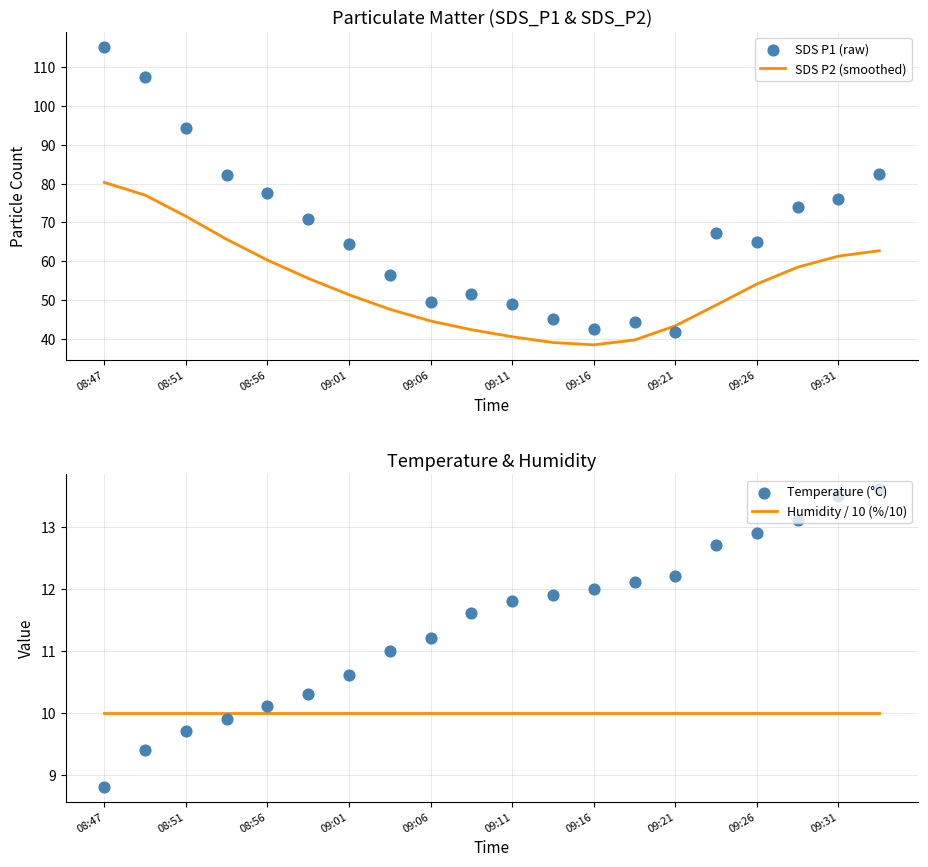

At which category is the sum across all series the highest?

08:47